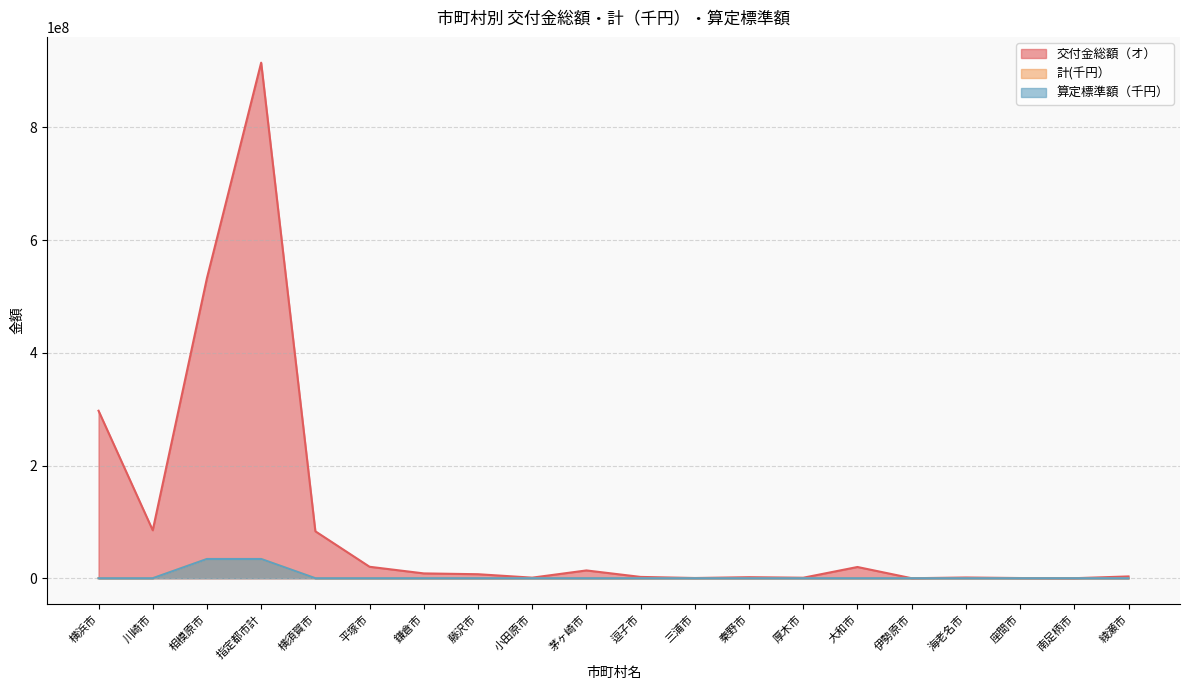

What is the approximate value of 交付金総額（オ） at 茅ヶ崎市?

13837300